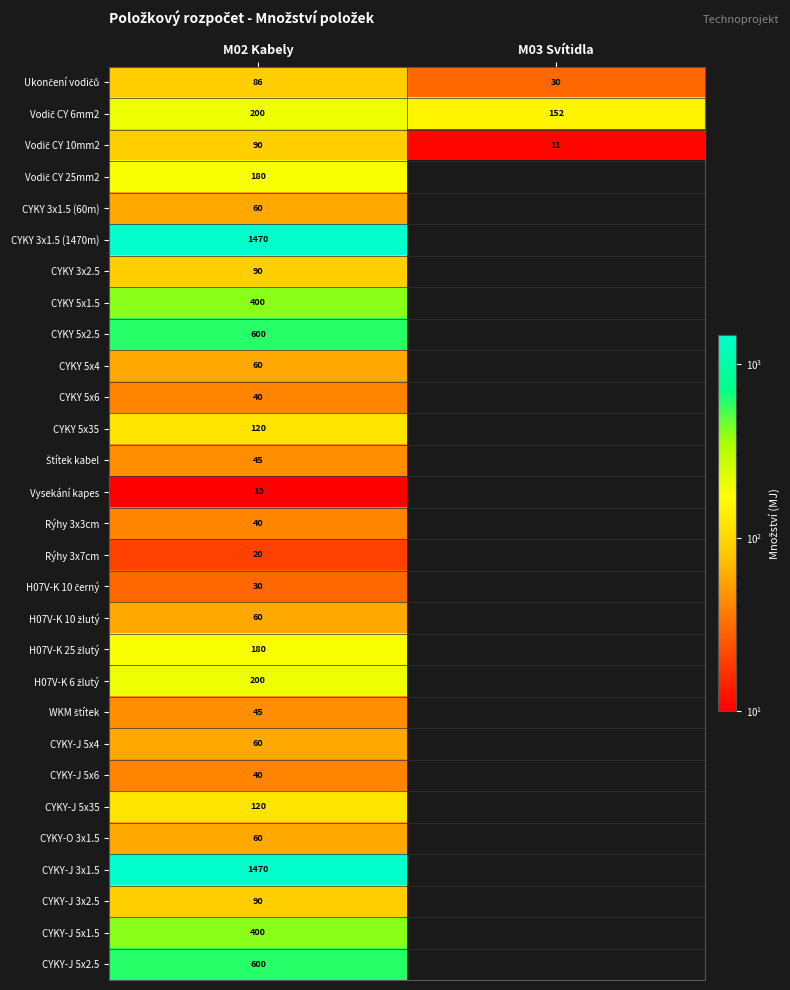

Is it true that Vysekání kapes equals 10 at M02 Kabely?

True